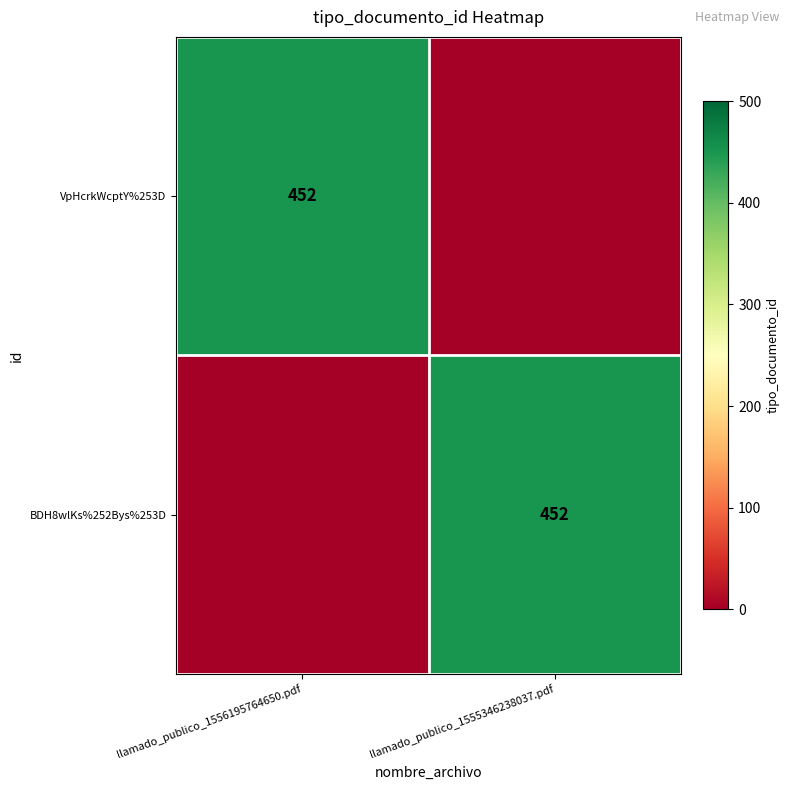

The VpHcrkWcptY%253D series shows 452 at llamado_publico_1556195764650.pdf. True or false?

True